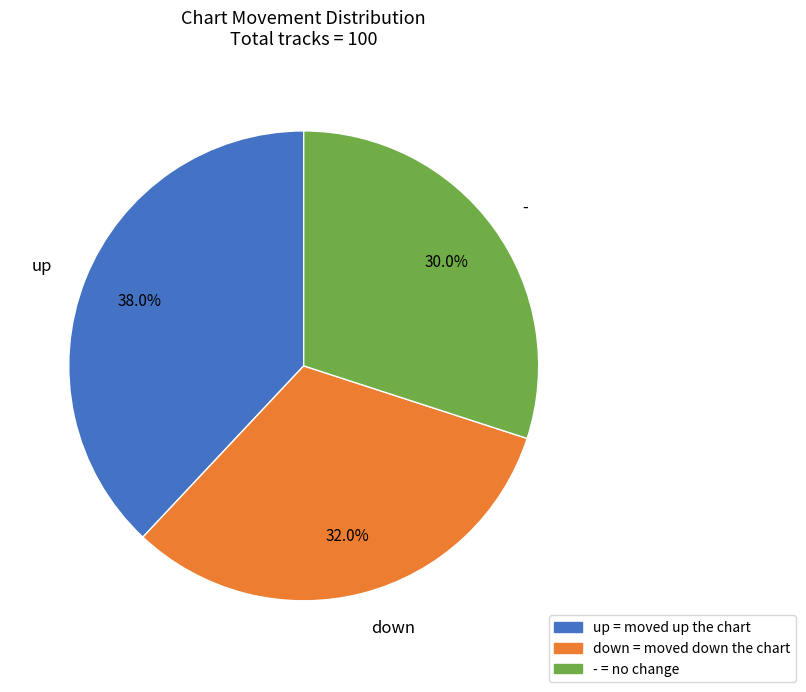

What is the largest slice in the pie chart?

up